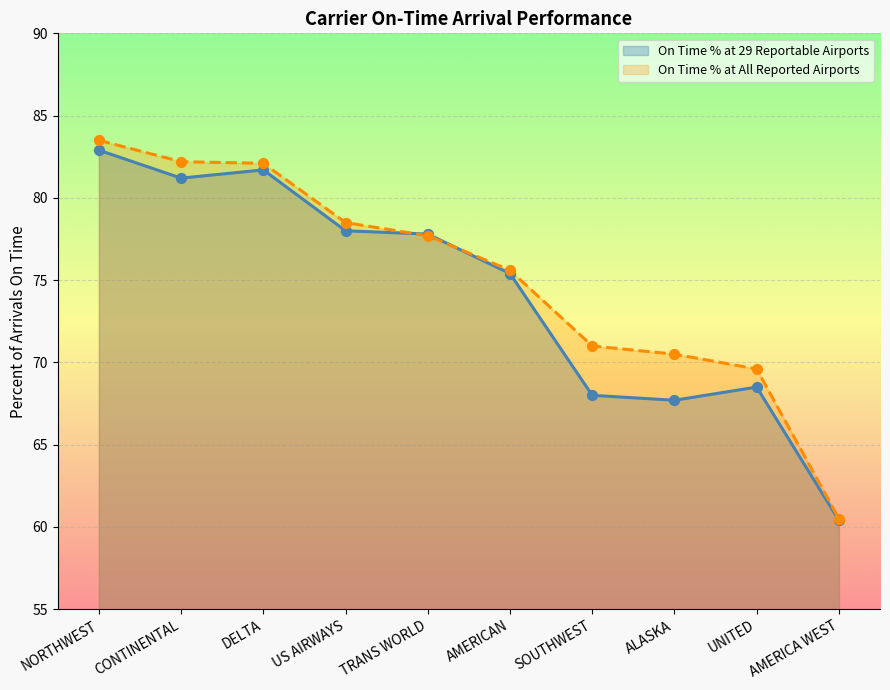

Which series reaches the minimum Y coordinate?

On Time % at 29 Reportable Airports